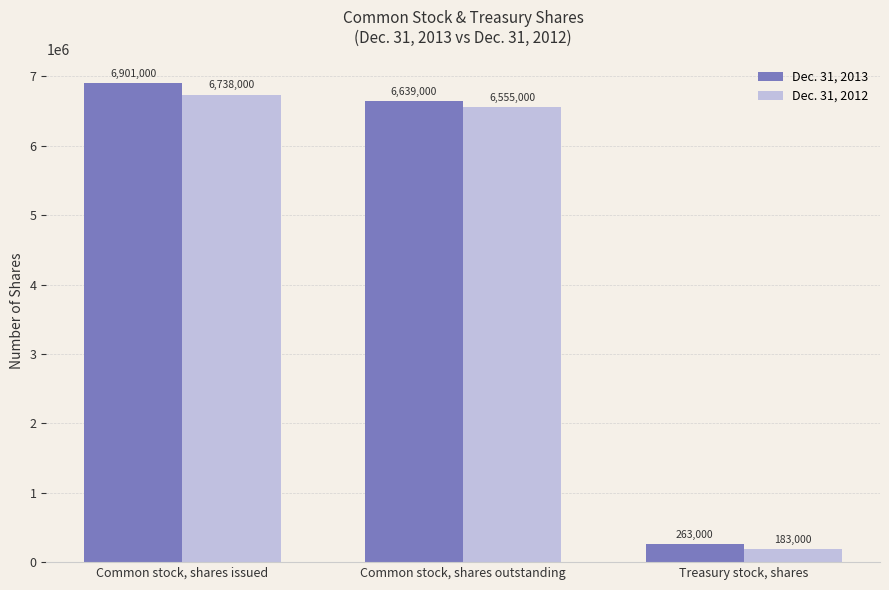

Reading right to left, list all the values displayed in this chart.

Dec. 31, 2013: Treasury stock, shares=263000	Common stock, shares outstanding=6639000	Common stock, shares issued=6901000
Dec. 31, 2012: Treasury stock, shares=183000	Common stock, shares outstanding=6555000	Common stock, shares issued=6738000